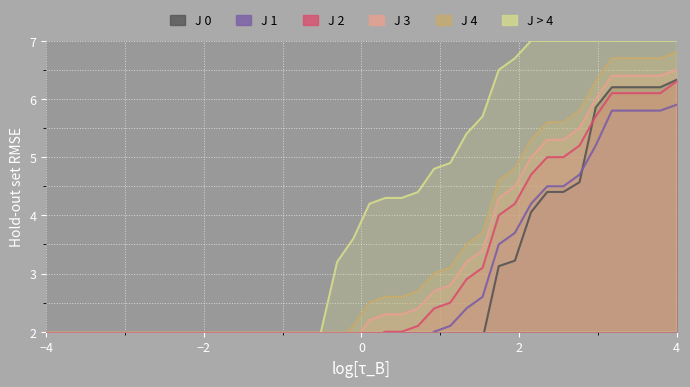

Which series has the widest spread of values?

J > 4